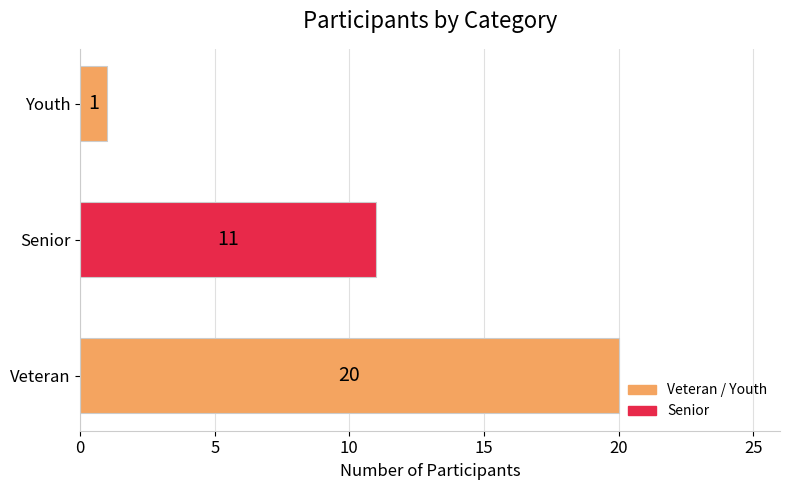

Which label corresponds to the smallest value in the chart?

Youth